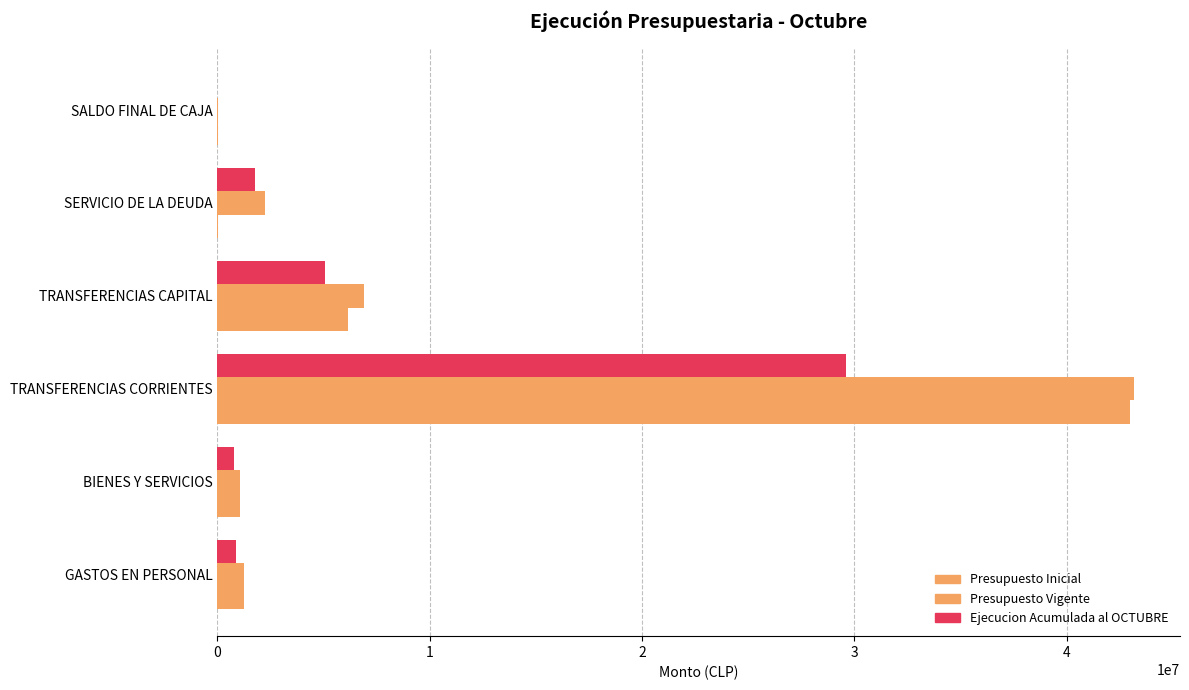

Which series has the largest total across all categories?

Presupuesto Vigente